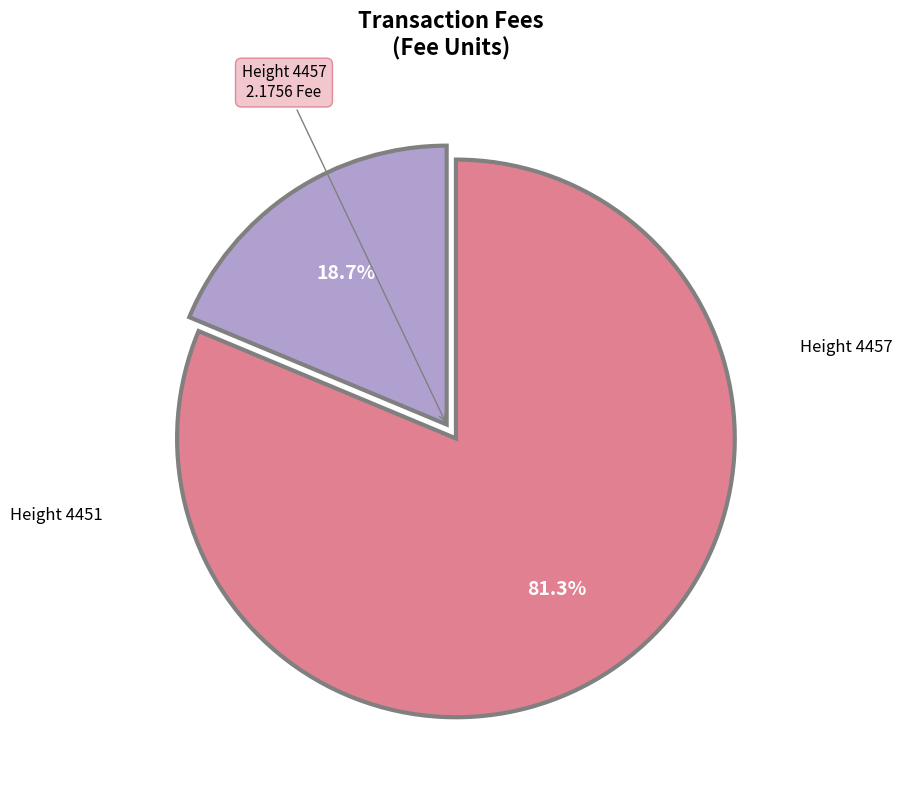

Is there a majority slice in this chart?

Yes